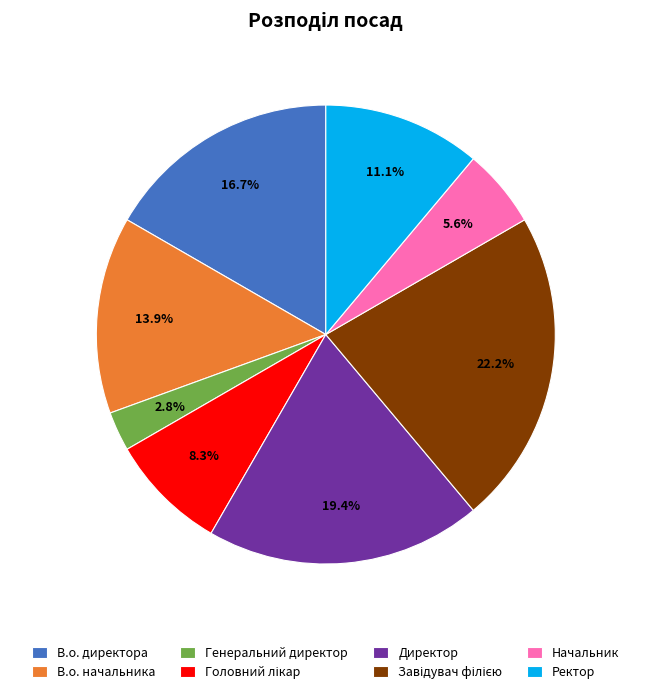

Does В.о. начальника account for over 50% of the chart?

No